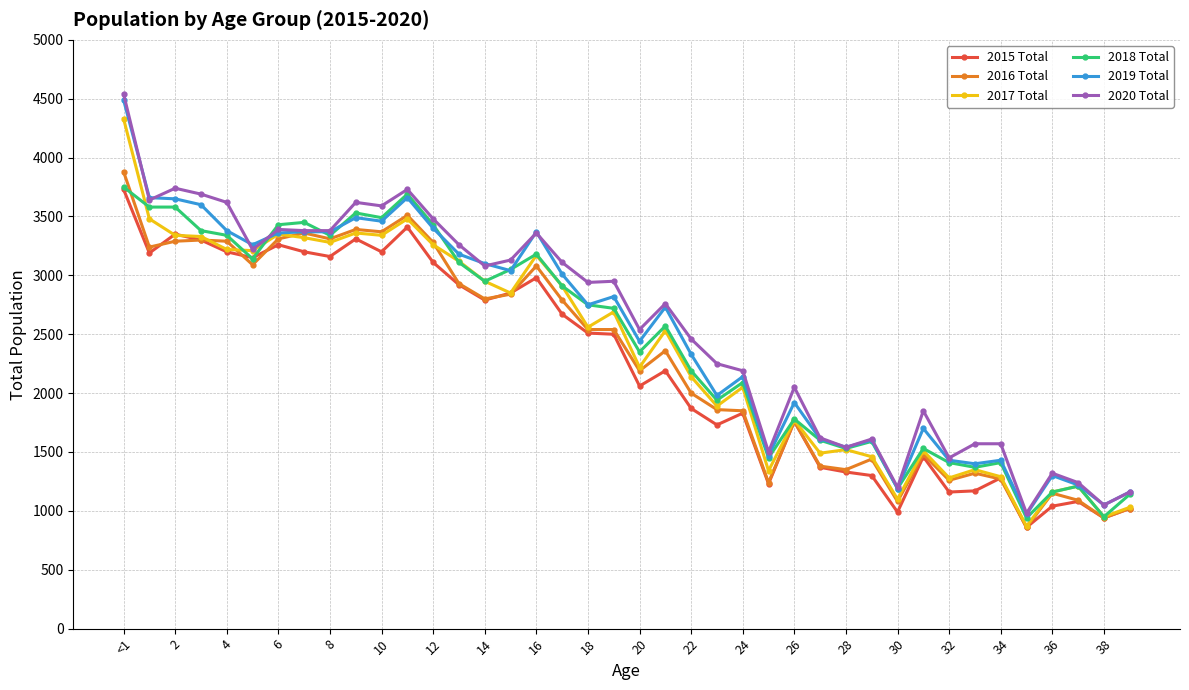

At how many categories does at least one series exceed 4381?

1